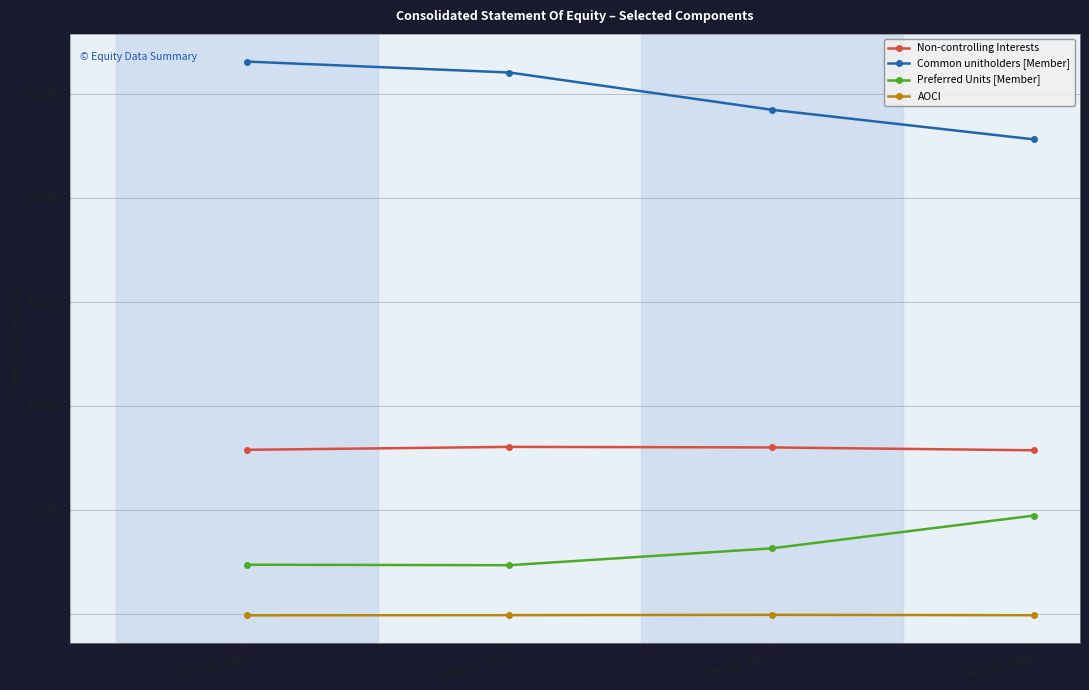

The Non-controlling Interests series shows 3342 at Mar. 31, 2020. True or false?

False